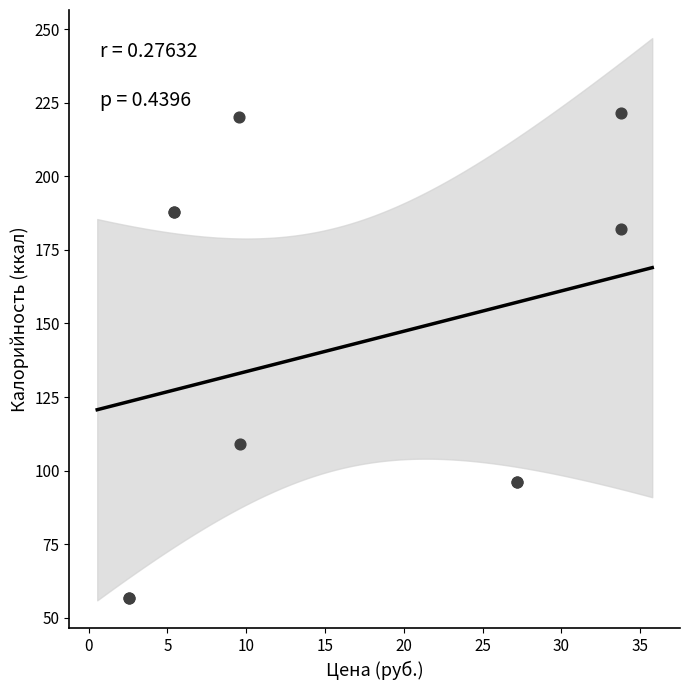

What Y value in the scatter plot is closest to 139?

109.2